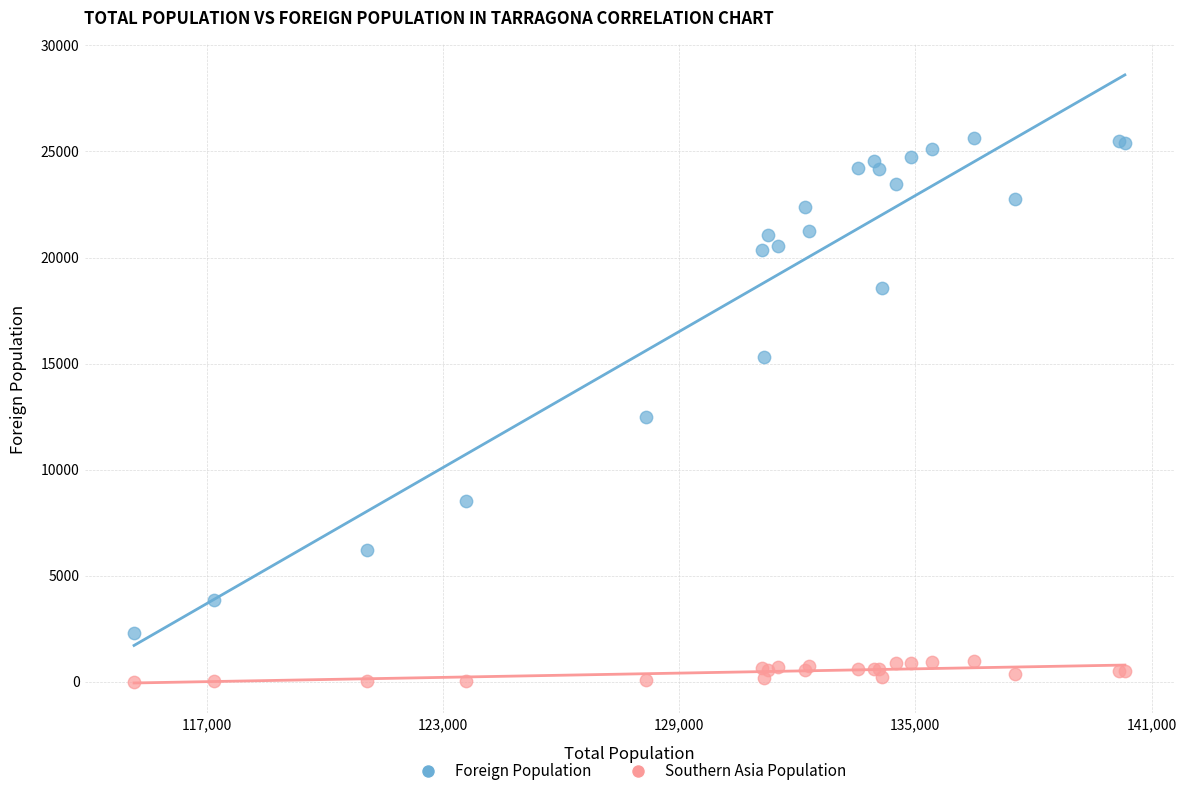

Which series reaches the maximum Y coordinate?

Foreign Population